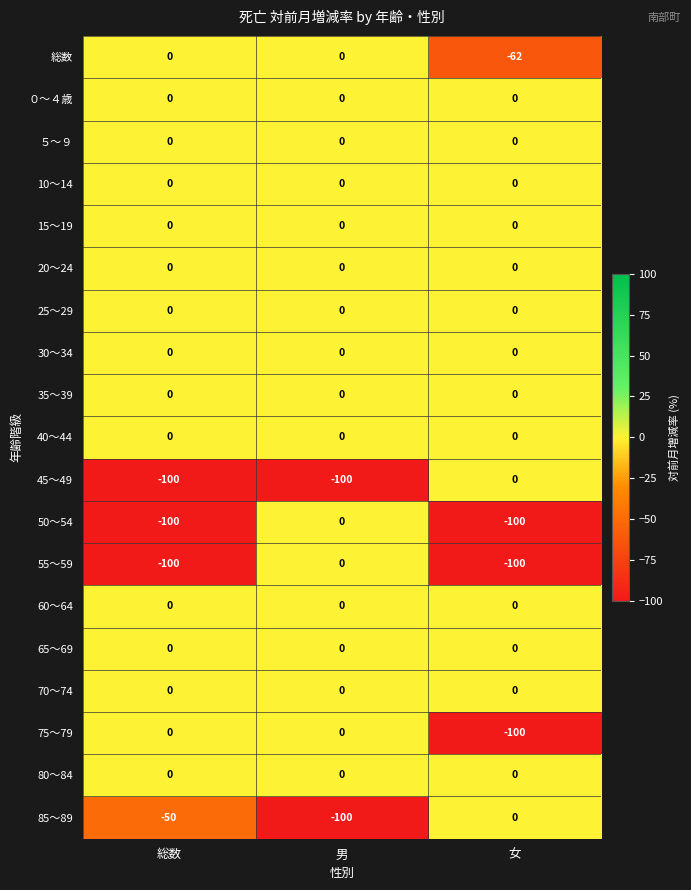

What is the total value across all series at 女?

-362